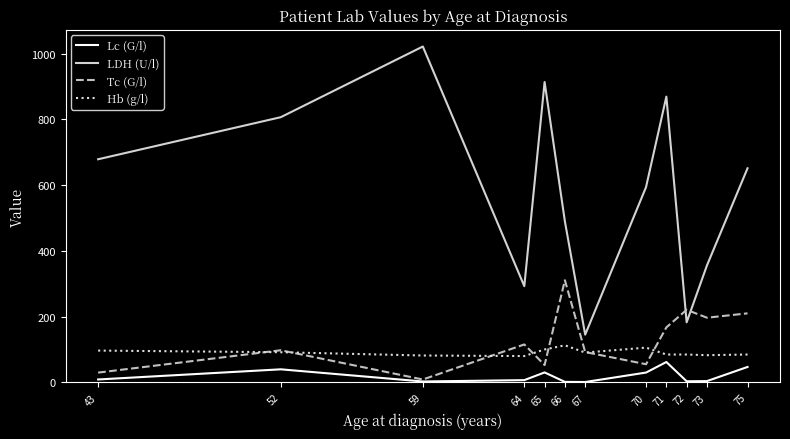

After their last crossing, which series has the higher values: Hb (g/l) or Tc (G/l)?

Tc (G/l)